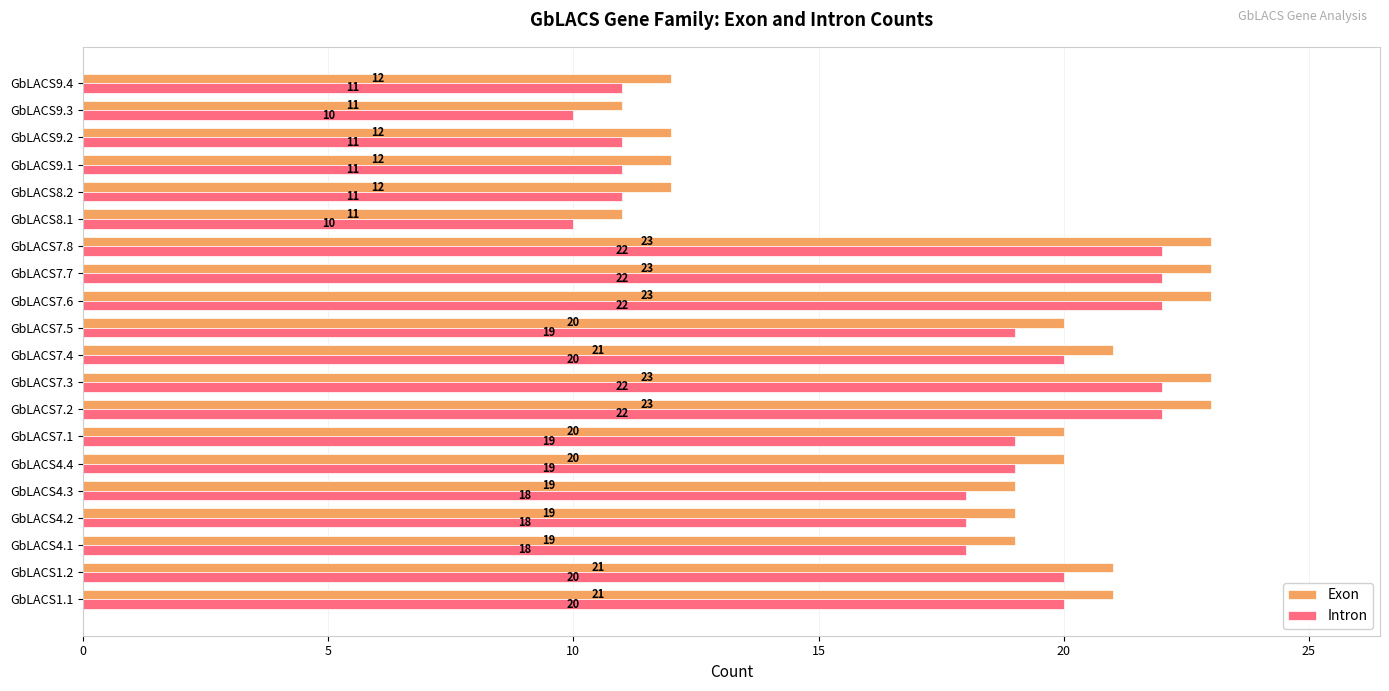

What value does the Exon series have at GbLACS7.2, to the nearest 10?

20